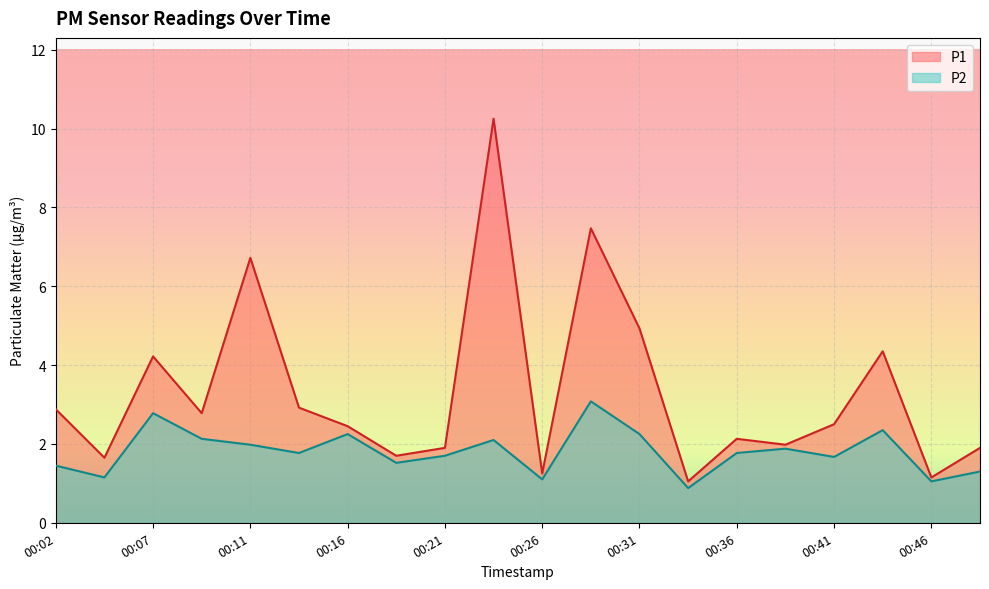

List the series in order of their peak value, lowest first.

P2, P1